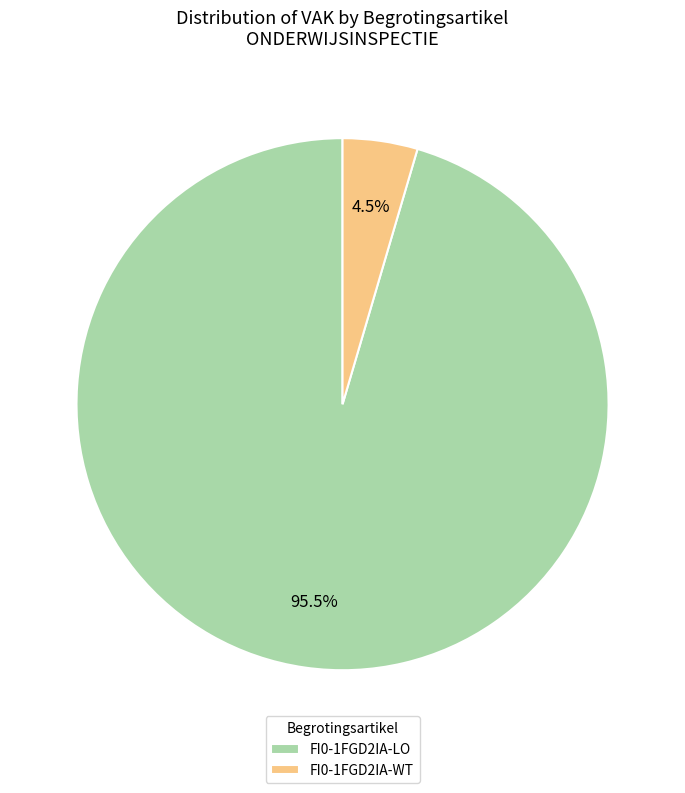

Which slice is the largest?

FI0-1FGD2IA-LO